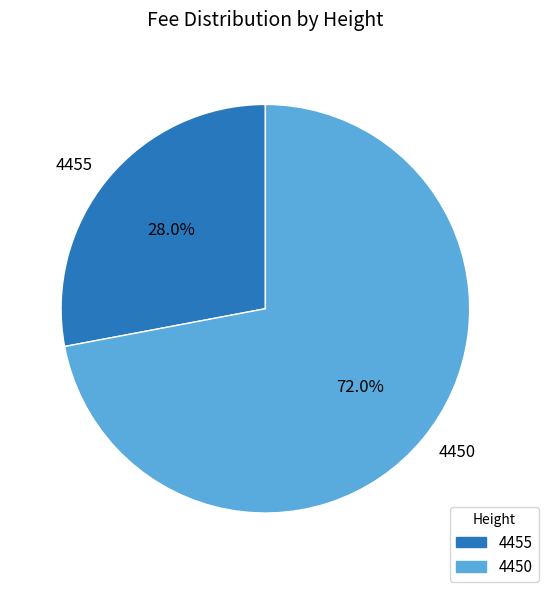

Between 4455 and 4450, which is larger?

4450